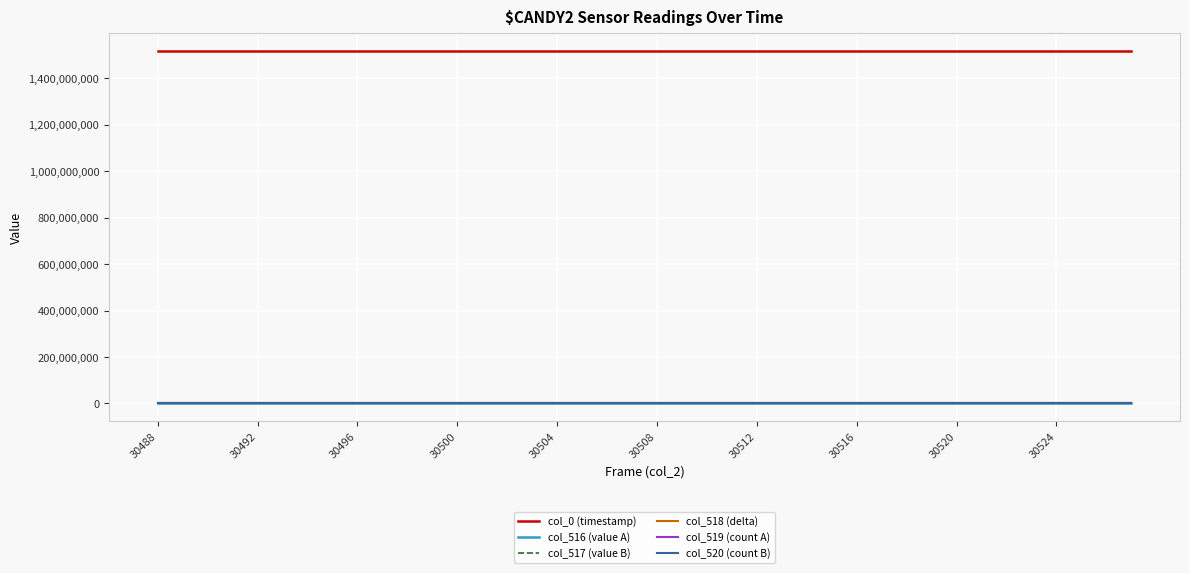

True or false: col_0 (timestamp) and col_520 (count B) intersect in this chart.

False